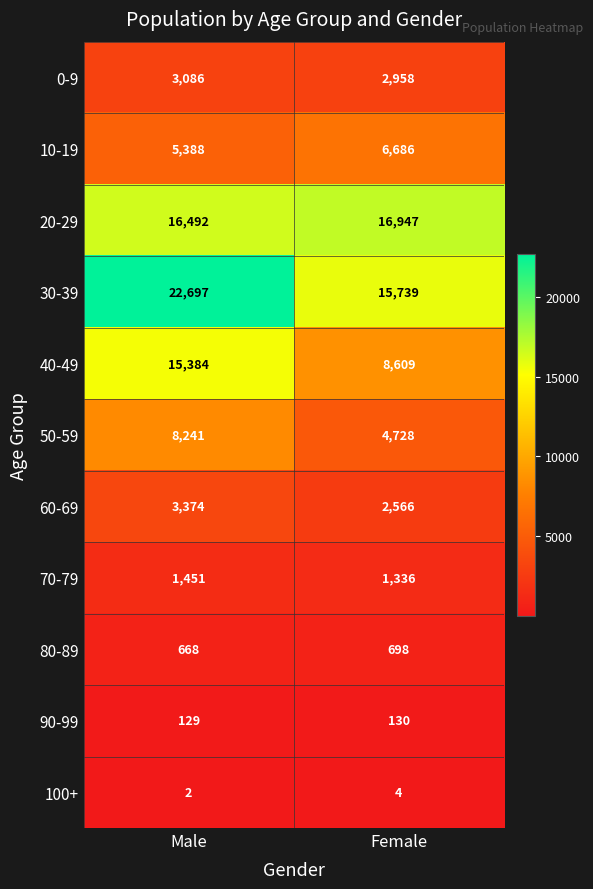

What is the spread (max minus min) of values at Female?

16943